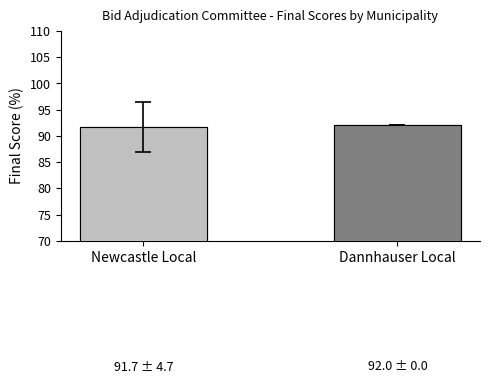

List the labels in order of value, smallest first.

Newcastle Local, Dannhauser Local